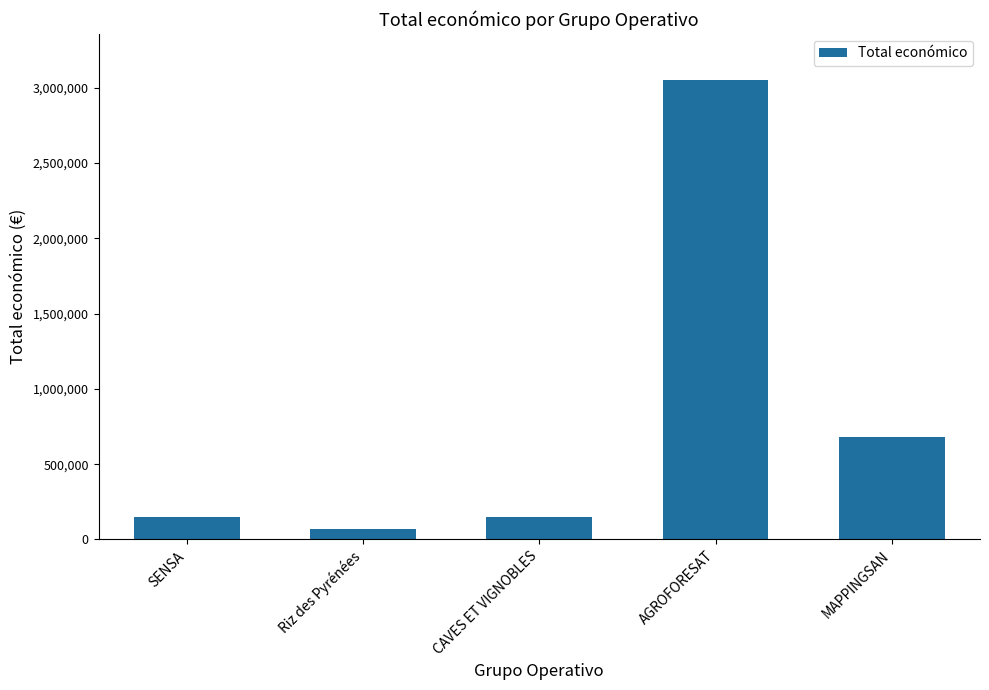

Reading left to right, extract all data points from this chart.

150000	70000	150000	3051573	677425